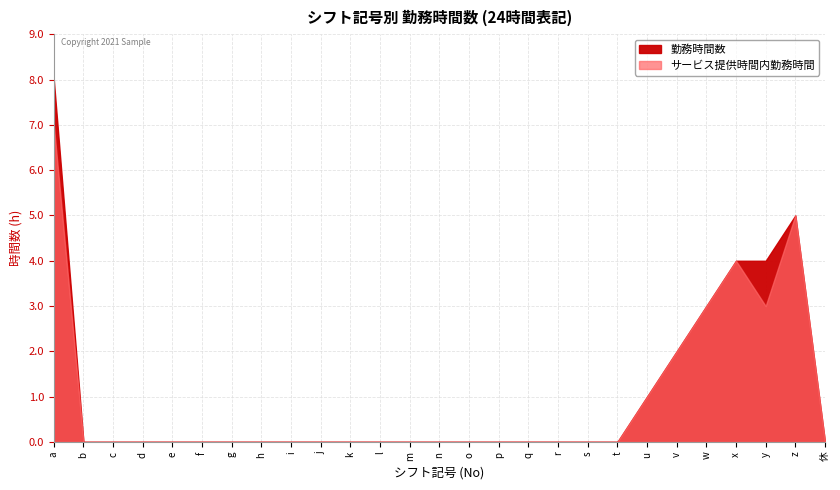

What is the difference between the maximum and minimum values in the 勤務時間数 series?

8